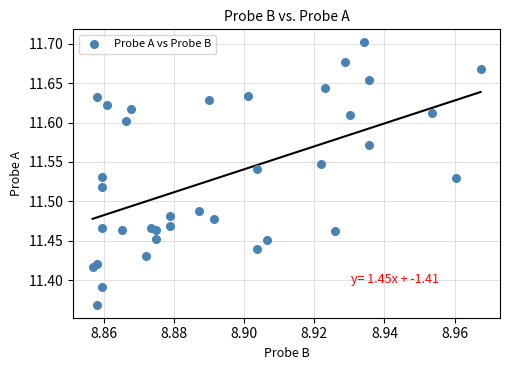

What is the range of Y values (max minus min)?

0.3